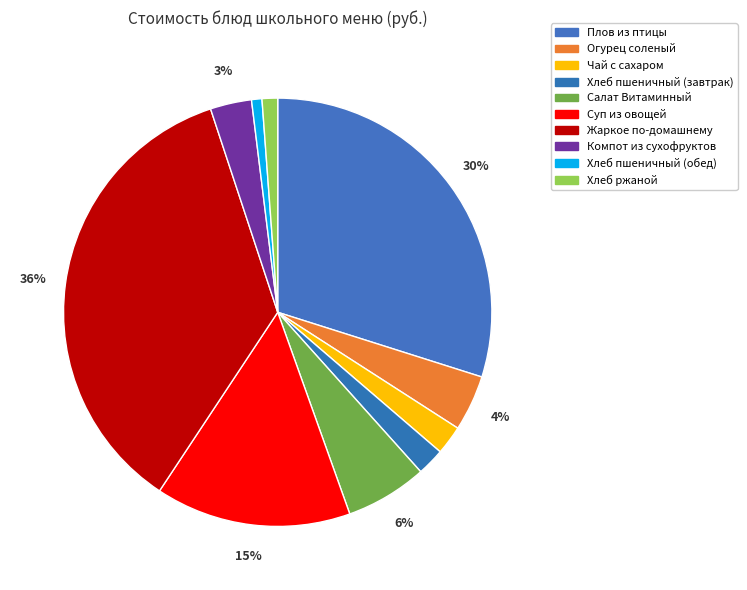

What percentage is the Хлеб ржаной slice, to the nearest percent?

1%